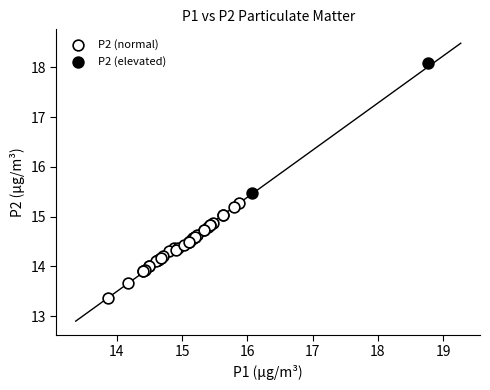

What are all the series names shown in the legend?

P2 (normal), P2 (elevated)